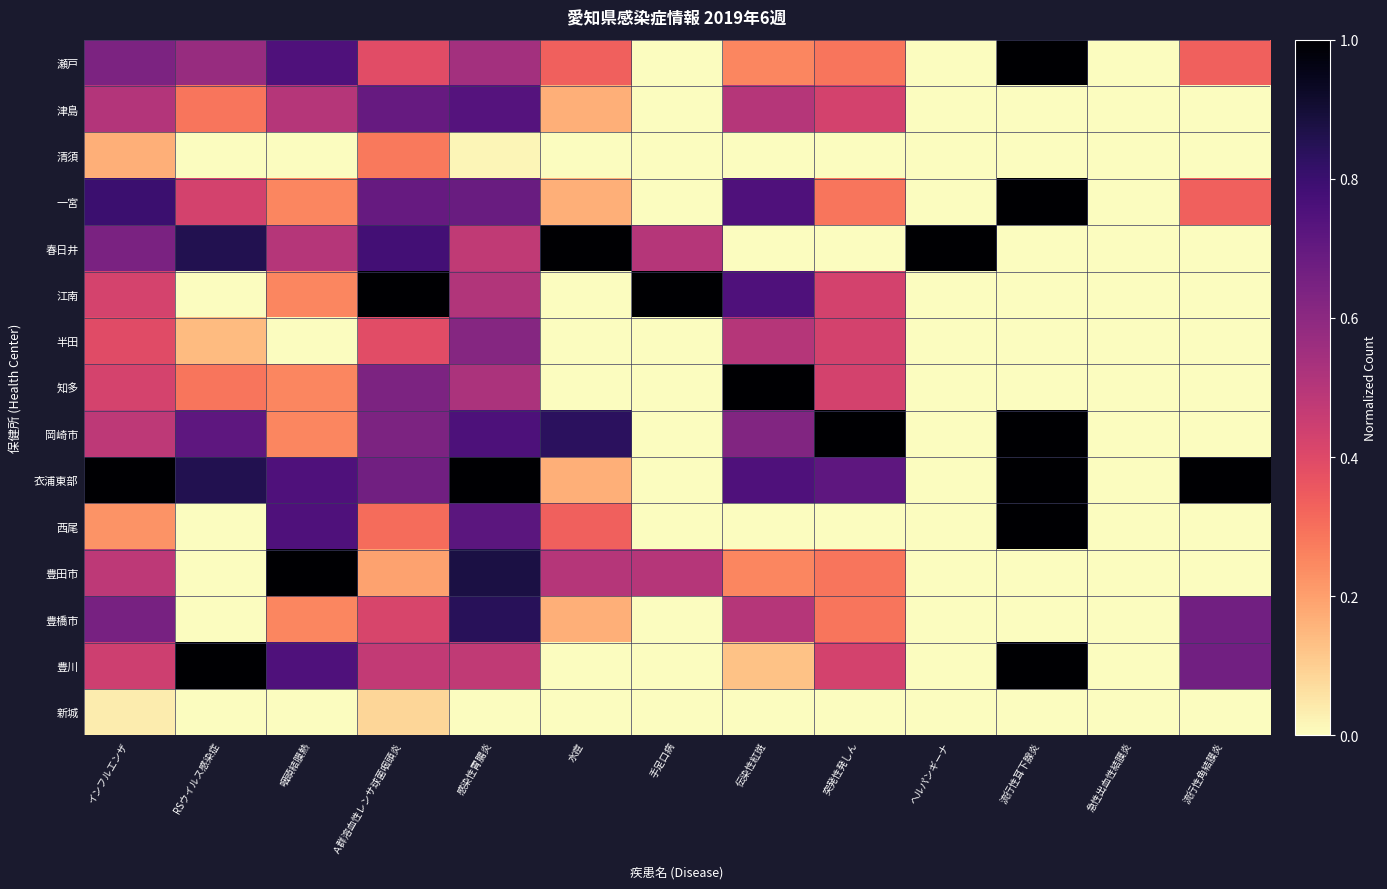

How many series are shown in this chart?

15